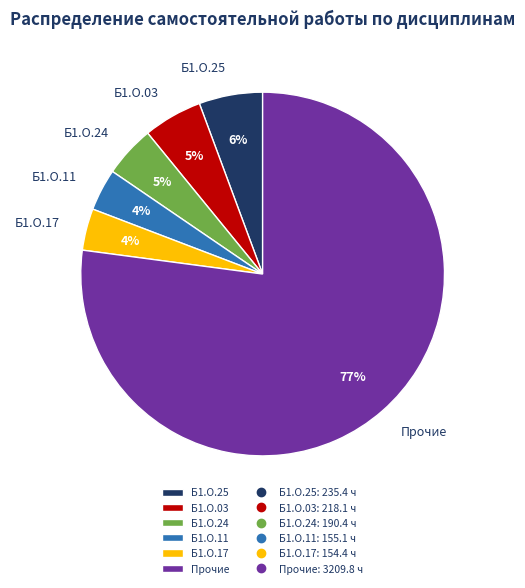

What percentage is the Б1.О.11 slice, to the nearest percent?

4%